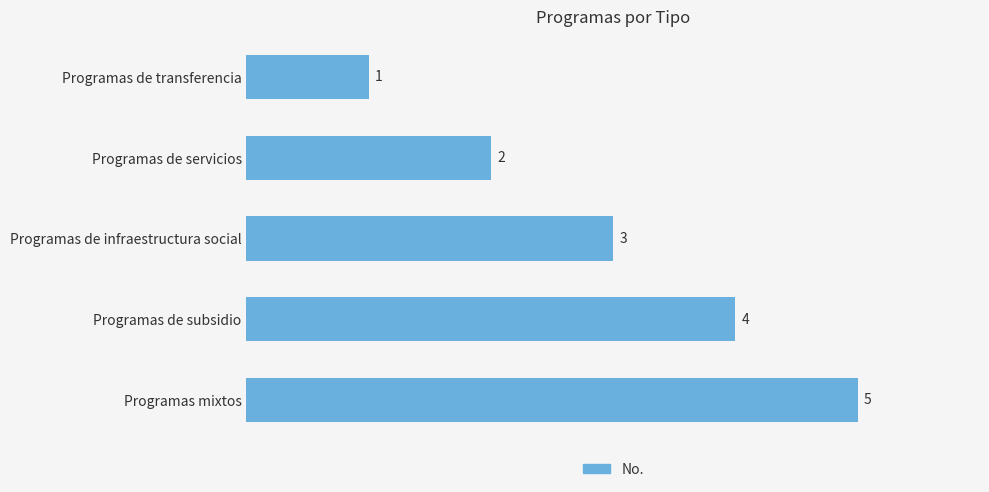

Are the bars horizontal?

Yes